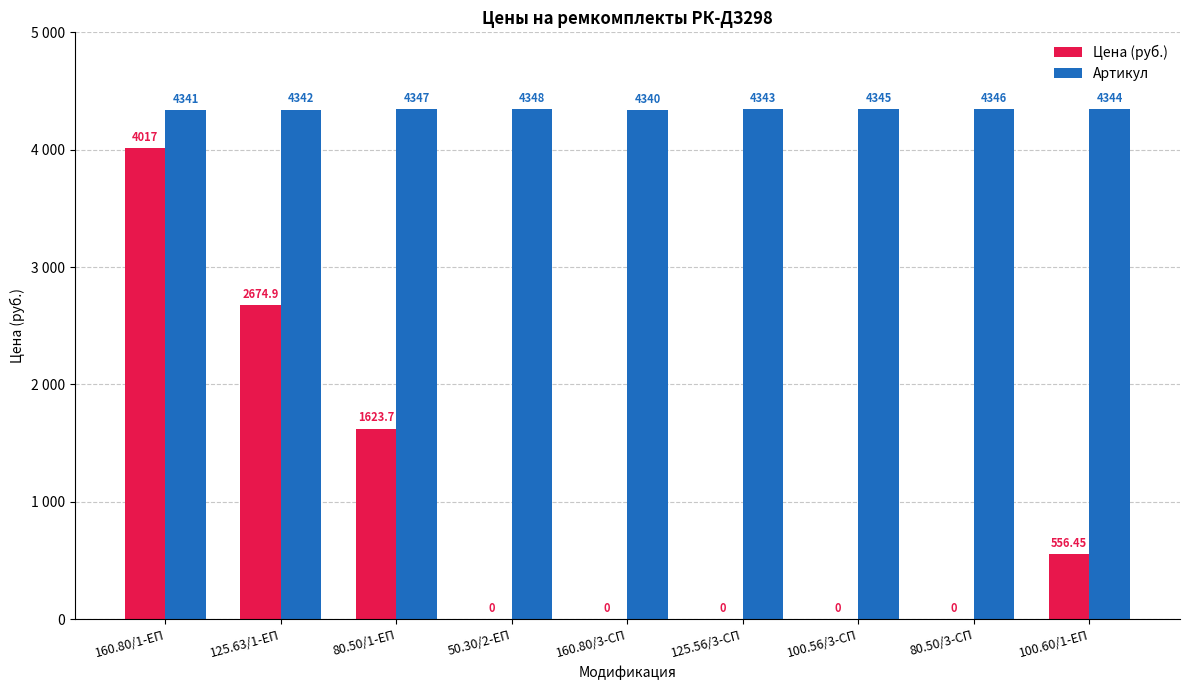

What are all the series names shown in the legend?

Цена (руб.), Артикул